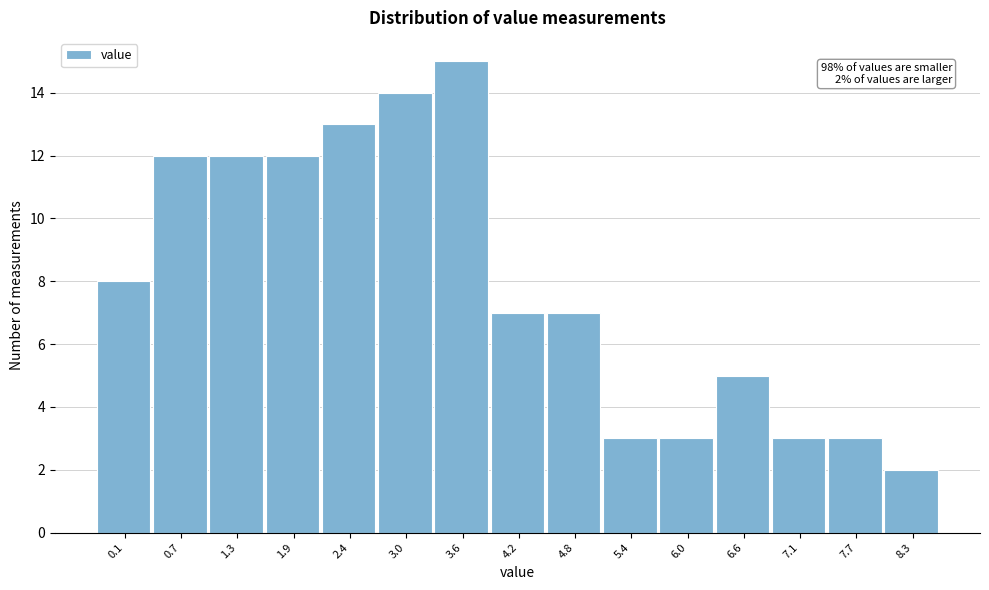

Reading left to right, extract all data points from this chart.

8	12	12	12	13	14	15	7	7	3	3	5	3	3	2